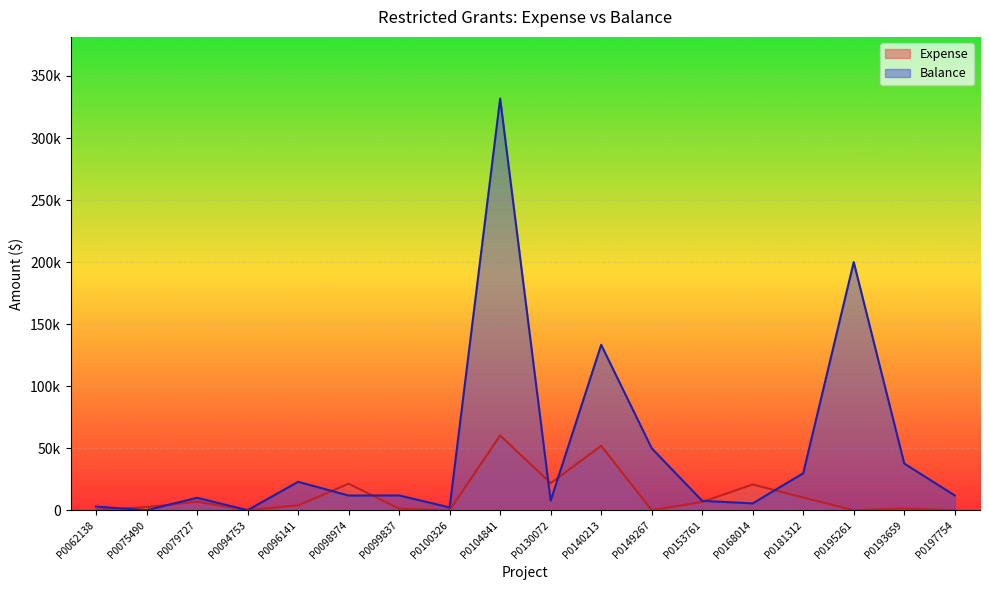

What is the maximum value shown in the chart?

331743